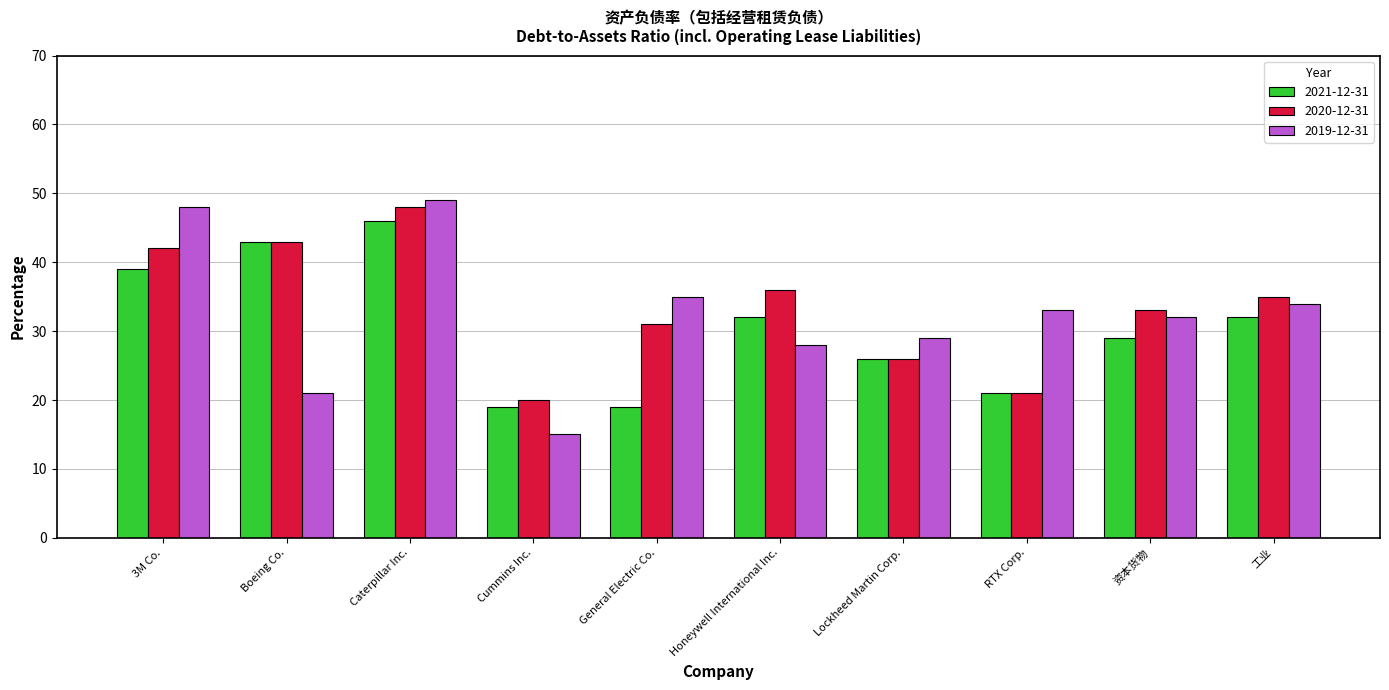

Reading left to right, list all the values displayed in this chart.

2021-12-31: 3M Co.=39.0	Boeing Co.=43.0	Caterpillar Inc.=46.0	Cummins Inc.=19.0	General Electric Co.=19.0	Honeywell International Inc.=32.0	Lockheed Martin Corp.=26.0	RTX Corp.=21.0	资本货物=29.0	工业=32.0
2020-12-31: 3M Co.=42.0	Boeing Co.=43.0	Caterpillar Inc.=48.0	Cummins Inc.=20.0	General Electric Co.=31.0	Honeywell International Inc.=36.0	Lockheed Martin Corp.=26.0	RTX Corp.=21.0	资本货物=33.0	工业=35.0
2019-12-31: 3M Co.=48.0	Boeing Co.=21.0	Caterpillar Inc.=49.0	Cummins Inc.=15.0	General Electric Co.=35.0	Honeywell International Inc.=28.0	Lockheed Martin Corp.=29.0	RTX Corp.=33.0	资本货物=32.0	工业=34.0